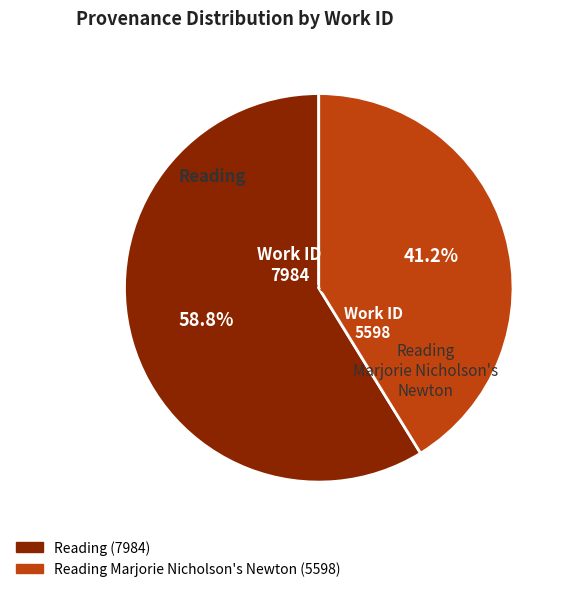

How many segments does this pie chart have?

2